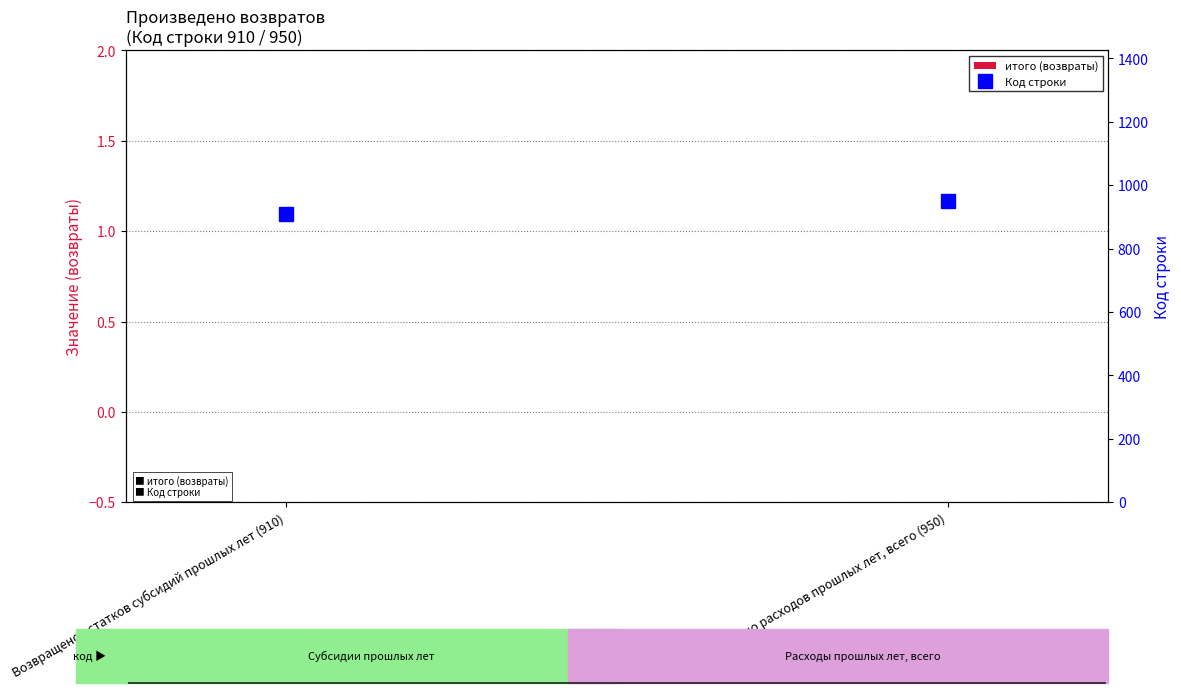

What is the maximum value shown in the chart?

950